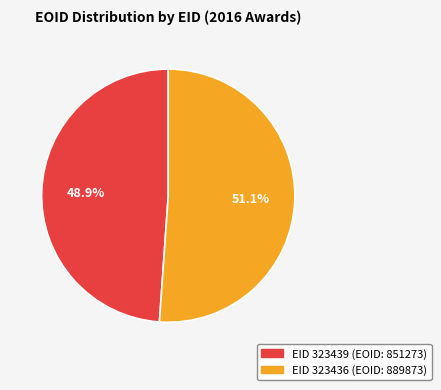

Is there a majority slice in this chart?

Yes